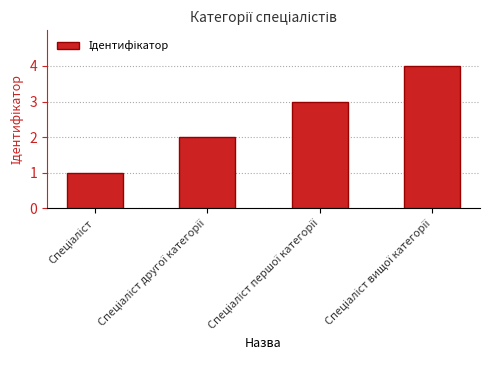

What is the difference between the maximum and minimum values?

3